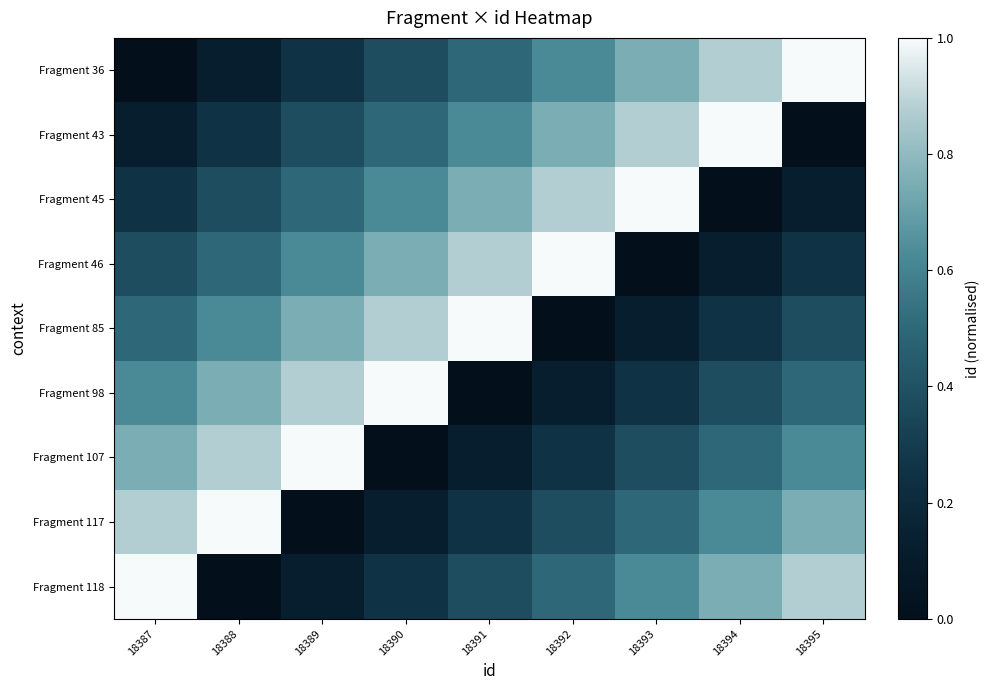

Reading left to right, transcribe all the data shown in this chart.

Fragment 36: 18387=0.0	18388=0.1	18389=0.2	18390=0.4	18391=0.5	18392=0.6	18393=0.8	18394=0.9	18395=1.0
Fragment 43: 18387=0.1	18388=0.2	18389=0.4	18390=0.5	18391=0.6	18392=0.8	18393=0.9	18394=1.0	18395=0.0
Fragment 45: 18387=0.2	18388=0.4	18389=0.5	18390=0.6	18391=0.8	18392=0.9	18393=1.0	18394=0.0	18395=0.1
Fragment 46: 18387=0.4	18388=0.5	18389=0.6	18390=0.8	18391=0.9	18392=1.0	18393=0.0	18394=0.1	18395=0.2
Fragment 85: 18387=0.5	18388=0.6	18389=0.8	18390=0.9	18391=1.0	18392=0.0	18393=0.1	18394=0.2	18395=0.4
Fragment 98: 18387=0.6	18388=0.8	18389=0.9	18390=1.0	18391=0.0	18392=0.1	18393=0.2	18394=0.4	18395=0.5
Fragment 107: 18387=0.8	18388=0.9	18389=1.0	18390=0.0	18391=0.1	18392=0.2	18393=0.4	18394=0.5	18395=0.6
Fragment 117: 18387=0.9	18388=1.0	18389=0.0	18390=0.1	18391=0.2	18392=0.4	18393=0.5	18394=0.6	18395=0.8
Fragment 118: 18387=1.0	18388=0.0	18389=0.1	18390=0.2	18391=0.4	18392=0.5	18393=0.6	18394=0.8	18395=0.9